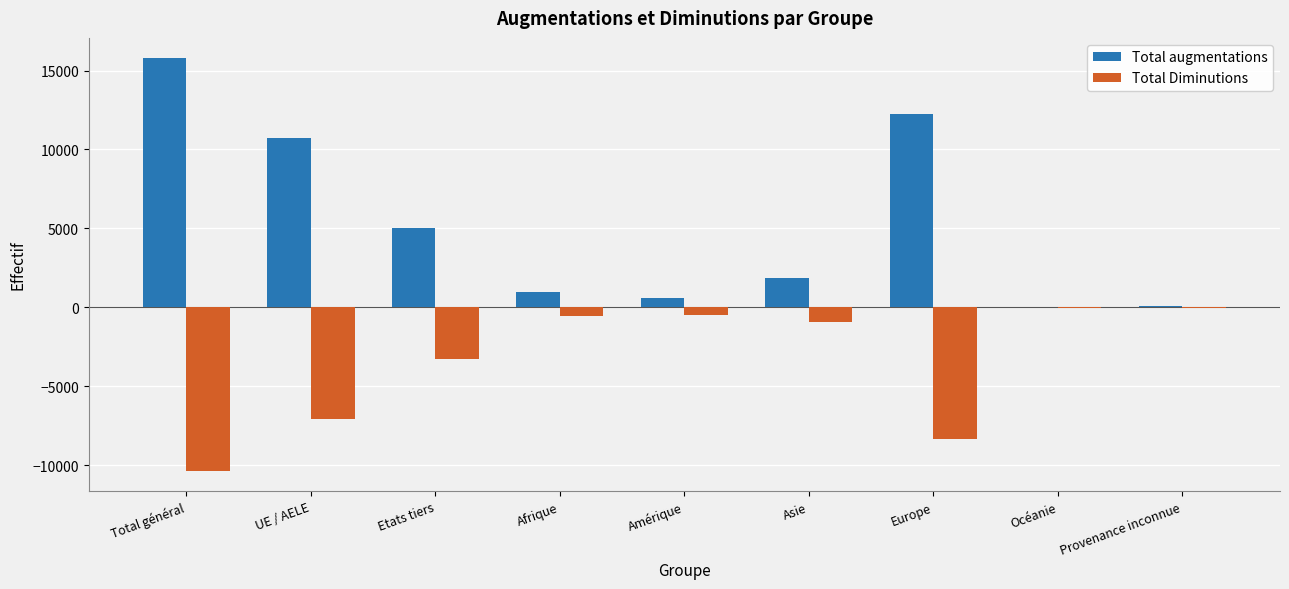

What is the difference between the Total Diminutions values at Etats tiers and UE / AELE?

3753